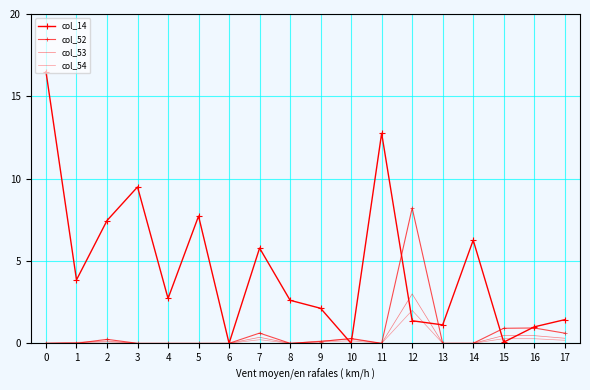

How many values in the col_14 series exceed 2?

11